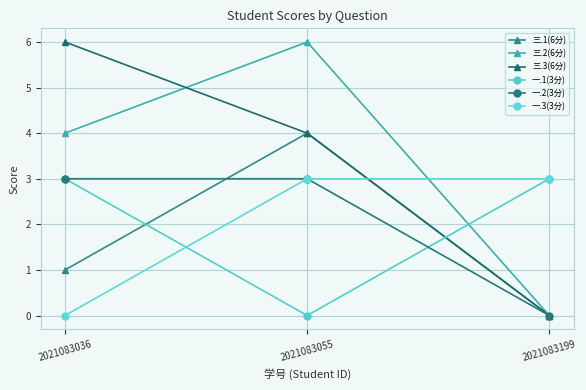

Rank the series at 2021083055 from highest to lowest value.

三.2(6分), 三.1(6分), 三.3(6分), 一.2(3分), 一.3(3分), 一.1(3分)